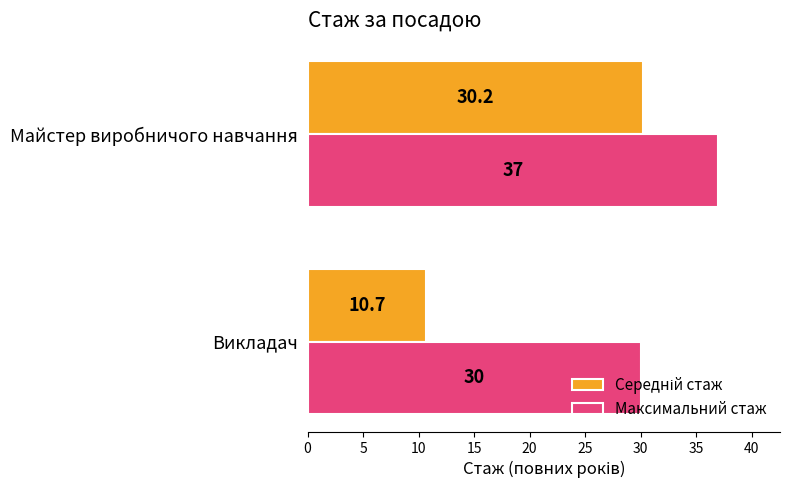

How many data points does each series have?

2